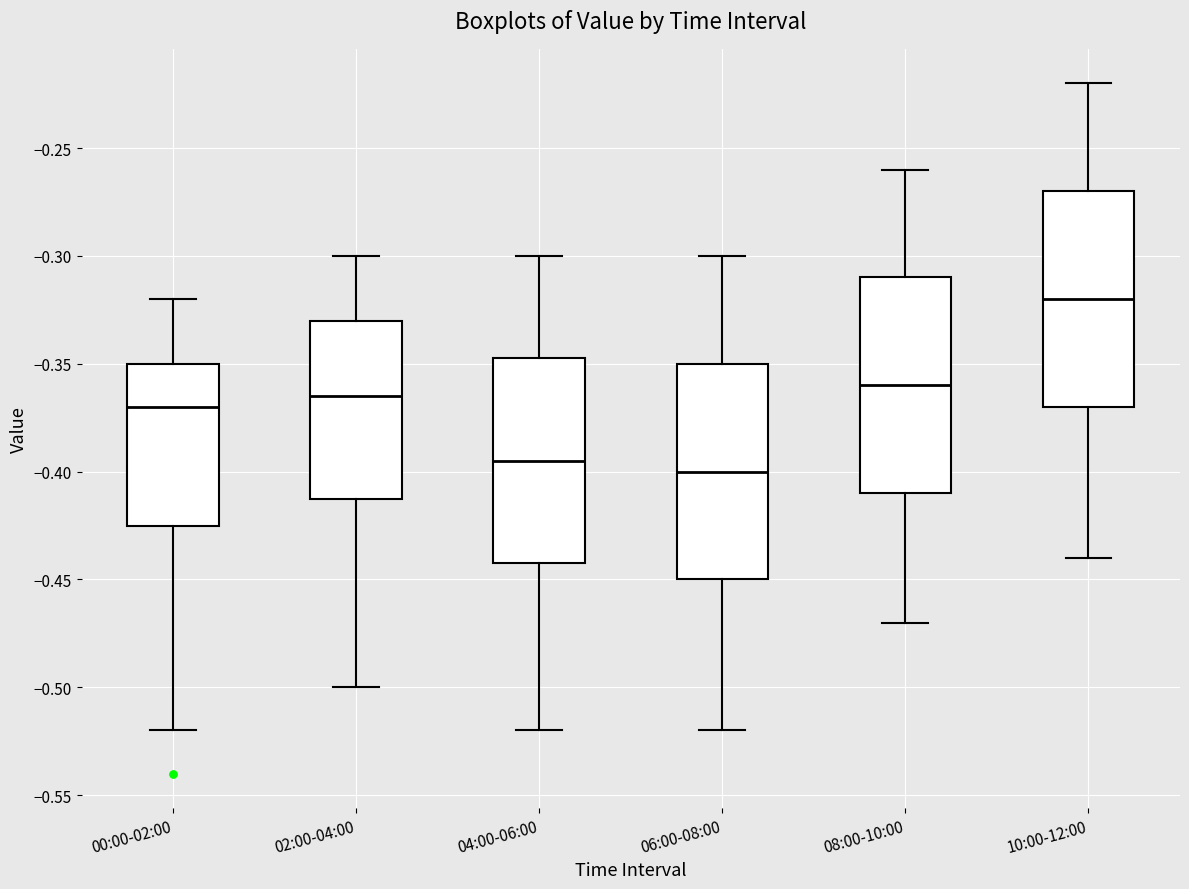

Reading left to right, transcribe this box plot: for each box, give where its median line is, the range the box spans, and where its two whiskers end, as read against the y-axis. The values are not printed on the chart, so give them approximately, as read against the axis.

00:00-02:00: median -0.370, box -0.425 to -0.350, whiskers -0.520 to -0.320
02:00-04:00: median -0.365, box -0.410 to -0.330, whiskers -0.500 to -0.300
04:00-06:00: median -0.395, box -0.440 to -0.345, whiskers -0.520 to -0.300
06:00-08:00: median -0.400, box -0.450 to -0.350, whiskers -0.520 to -0.300
08:00-10:00: median -0.360, box -0.410 to -0.310, whiskers -0.470 to -0.260
10:00-12:00: median -0.320, box -0.370 to -0.270, whiskers -0.440 to -0.220